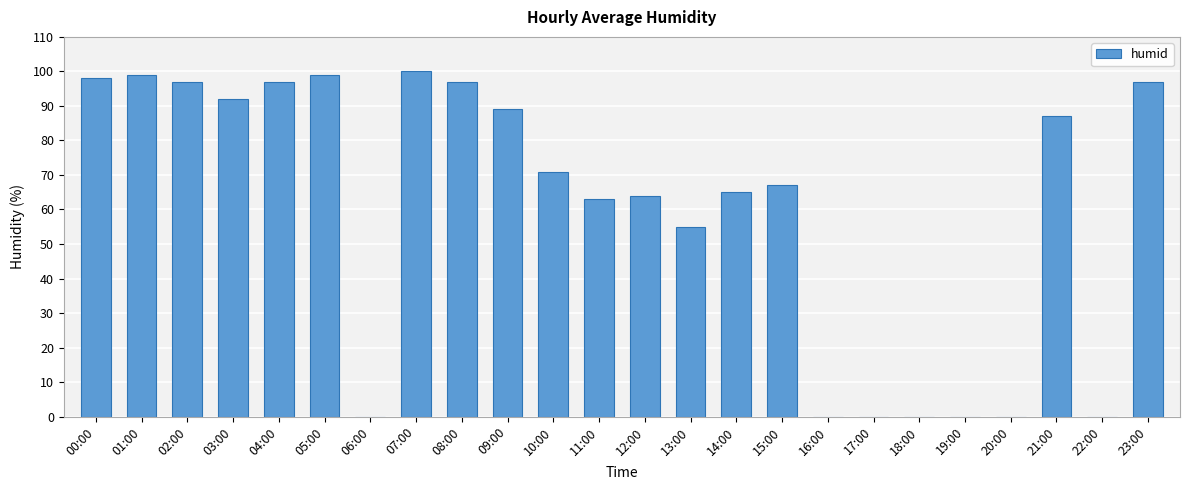

What value does the data have at 23:00, to the nearest 5?

95